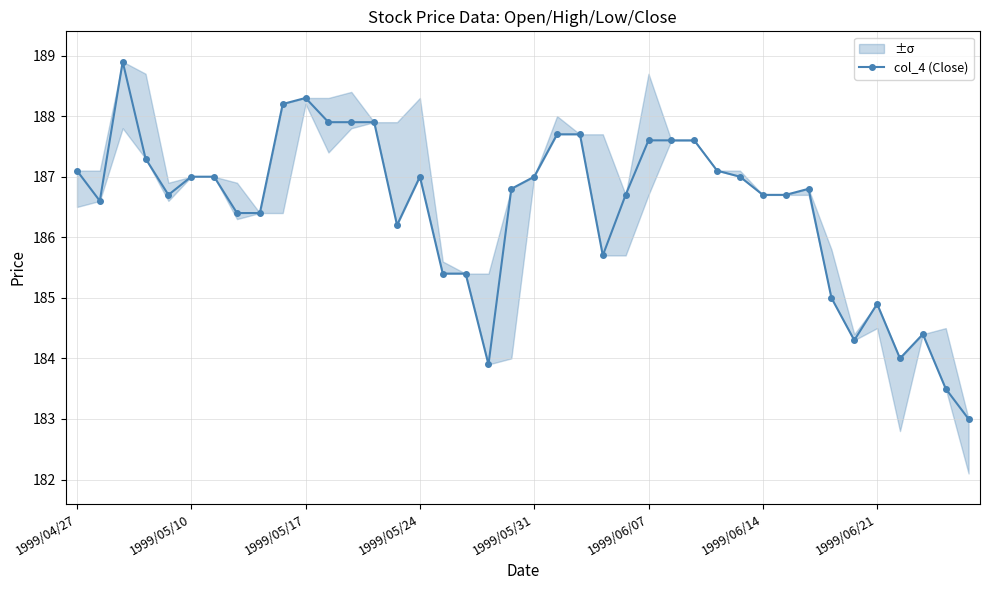

What is the minimum value for col_4 (Close)?

183.0